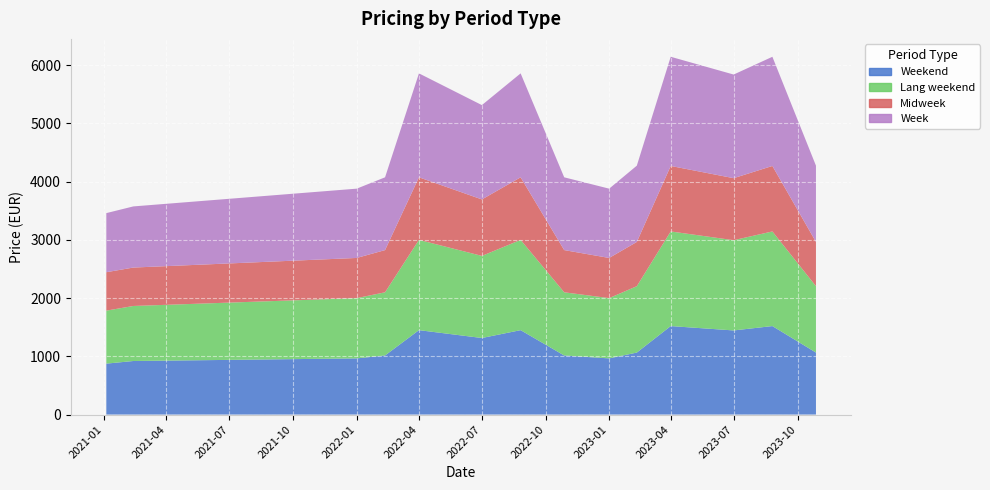

What is the spread (max minus min) of values at 2021-02-12?

390